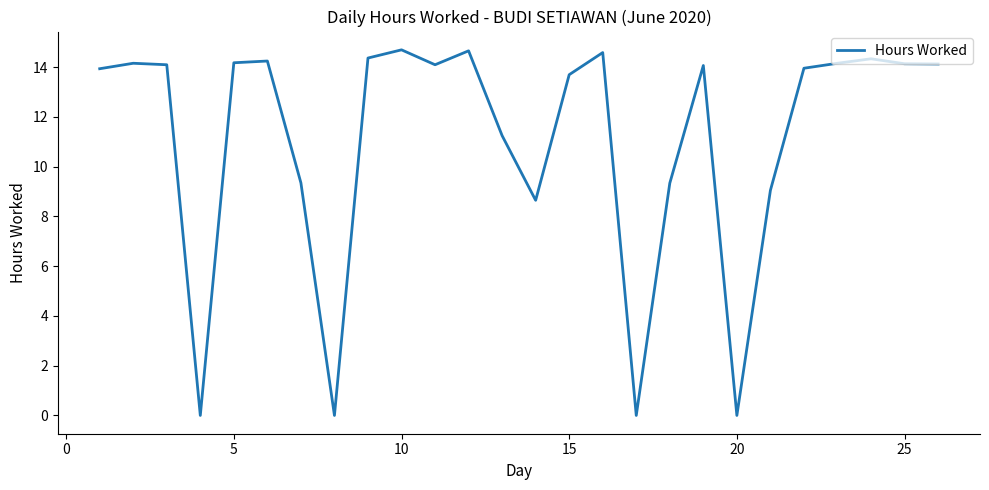

True or false: the data has more than 0 interior local peaks.

True